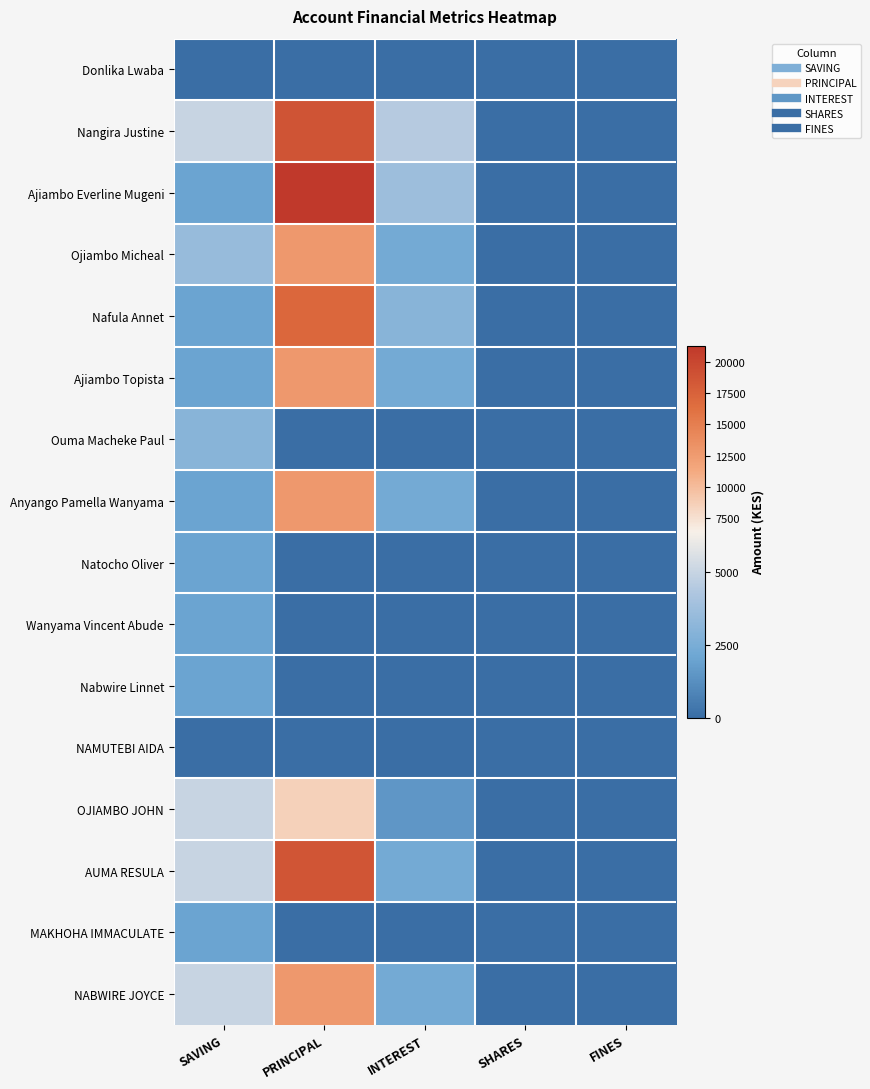

Reading left to right, transcribe all the data shown in this chart.

Donlika Lwaba: SAVING=0	PRINCIPAL=0	INTEREST=0	SHARES=0	FINES=0
Nangira Justine: SAVING=5000	PRINCIPAL=18800	INTEREST=4500	SHARES=0	FINES=0
Ajiambo Everline Mugeni: SAVING=2000	PRINCIPAL=21300	INTEREST=3700	SHARES=0	FINES=0
Ojiambo Micheal: SAVING=3500	PRINCIPAL=12700	INTEREST=2300	SHARES=0	FINES=0
Nafula Annet: SAVING=2000	PRINCIPAL=17000	INTEREST=3000	SHARES=0	FINES=0
Ajiambo Topista: SAVING=2000	PRINCIPAL=12700	INTEREST=2300	SHARES=0	FINES=0
Ouma Macheke Paul: SAVING=3000	PRINCIPAL=0	INTEREST=0	SHARES=0	FINES=0
Anyango Pamella Wanyama: SAVING=2000	PRINCIPAL=12700	INTEREST=2300	SHARES=0	FINES=0
Natocho Oliver: SAVING=2000	PRINCIPAL=0	INTEREST=0	SHARES=0	FINES=0
Wanyama Vincent Abude: SAVING=2000	PRINCIPAL=0	INTEREST=0	SHARES=0	FINES=0
Nabwire Linnet: SAVING=2000	PRINCIPAL=0	INTEREST=0	SHARES=0	FINES=0
NAMUTEBI AIDA: SAVING=0	PRINCIPAL=0	INTEREST=0	SHARES=0	FINES=0
OJIAMBO JOHN: SAVING=5000	PRINCIPAL=8500	INTEREST=1500	SHARES=0	FINES=0
AUMA RESULA: SAVING=5000	PRINCIPAL=18700	INTEREST=2300	SHARES=0	FINES=0
MAKHOHA IMMACULATE: SAVING=2000	PRINCIPAL=0	INTEREST=0	SHARES=0	FINES=0
NABWIRE JOYCE: SAVING=5000	PRINCIPAL=12700	INTEREST=2300	SHARES=0	FINES=0